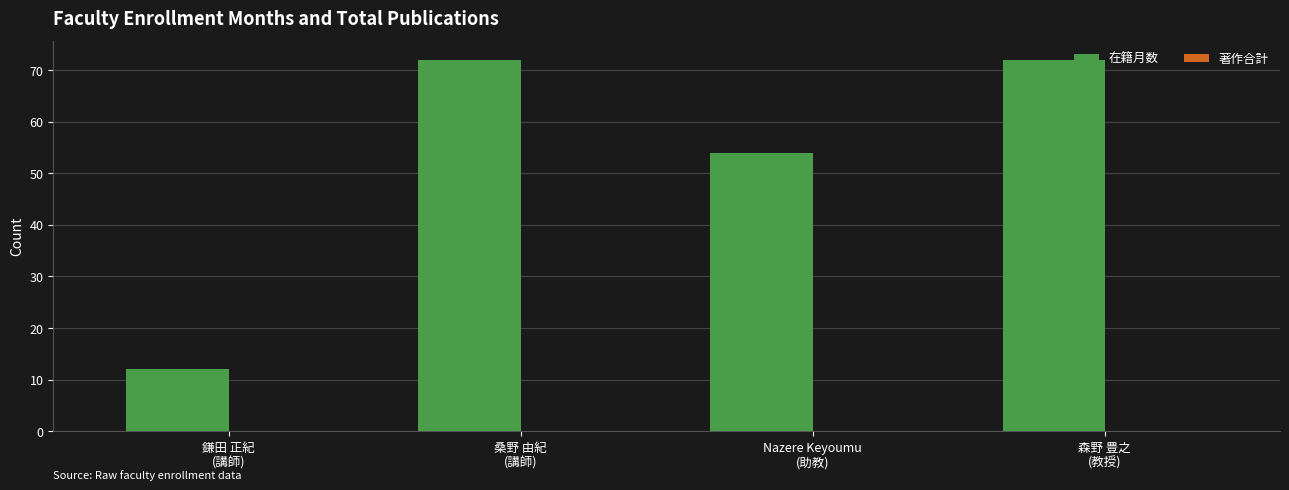

Reading right to left, extract all data points from this chart.

72	54	72	12